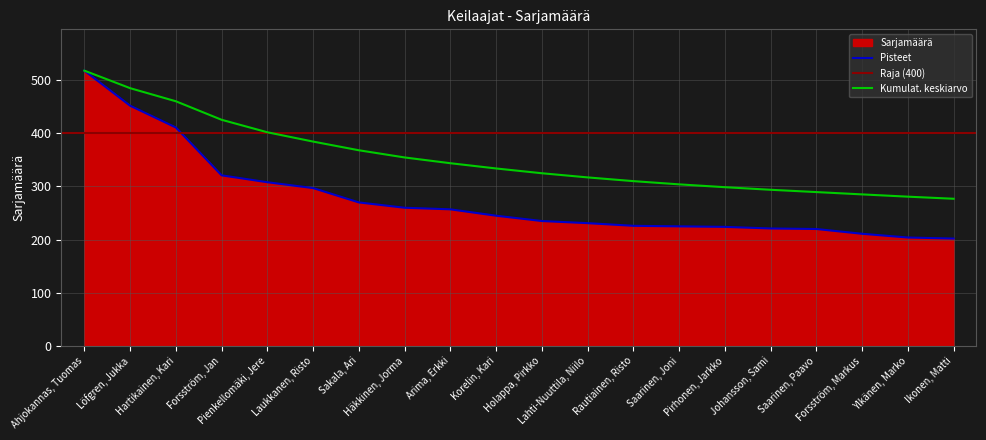

What is the average value?

277